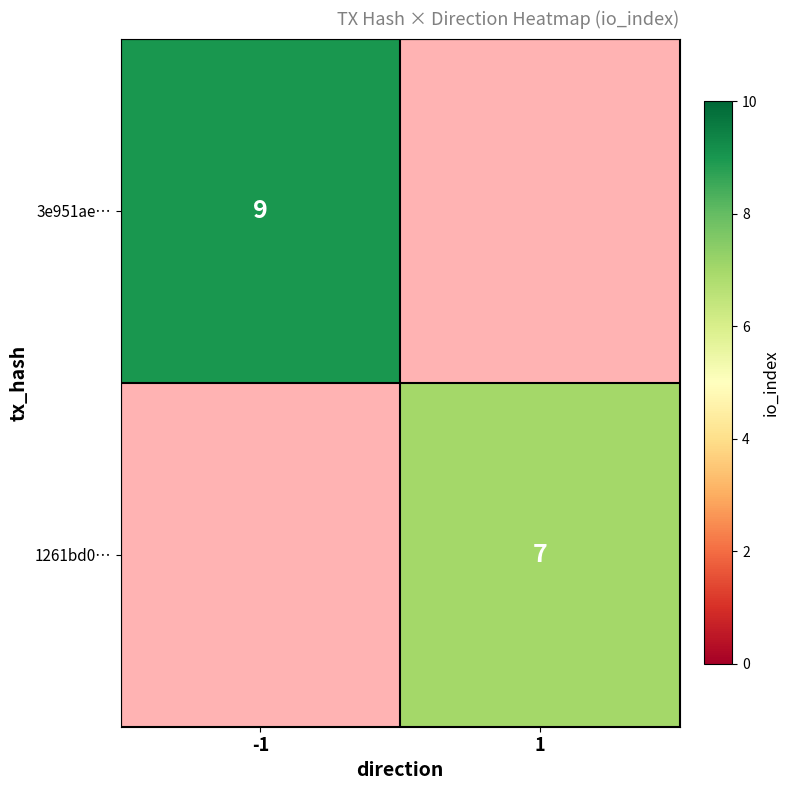

True or false: 3e951ae… has a value of 9 at -1.

True